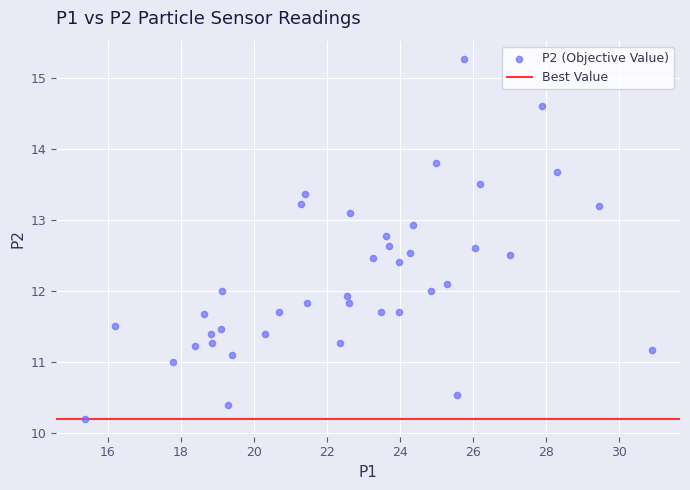

What is the range of Y values (max minus min)?

5.1